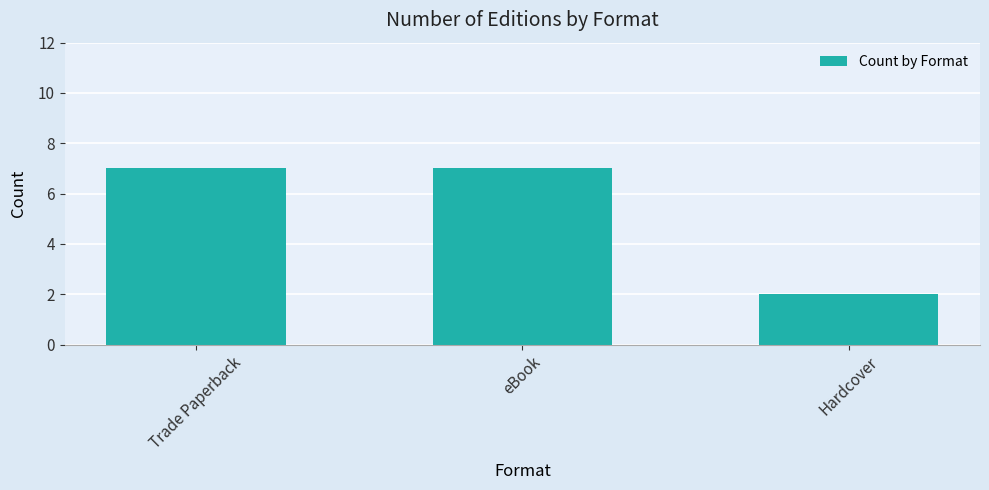

What is the change in value from eBook to Hardcover?

-5